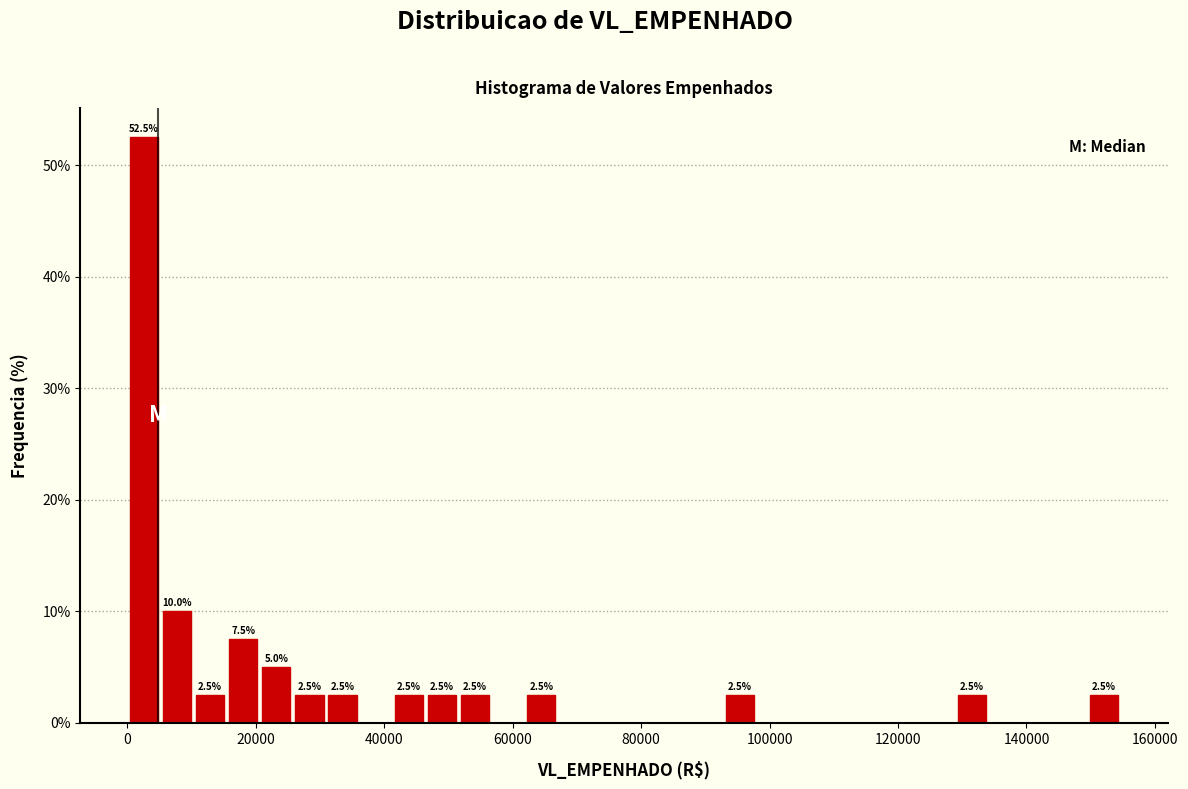

Around what value on the x-axis is the tallest bar? Give the approximate position of its centre, as read against the axis.

2000